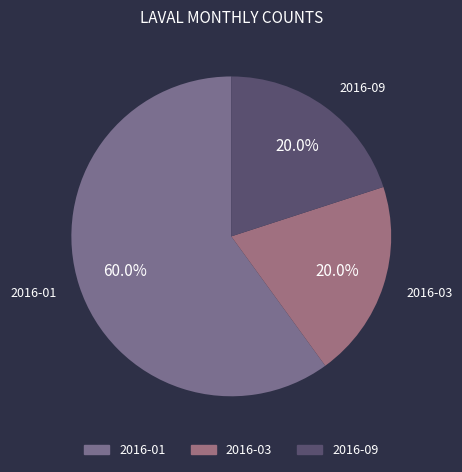

Combined, do 2016-01 and 2016-09 account for over 50%?

Yes